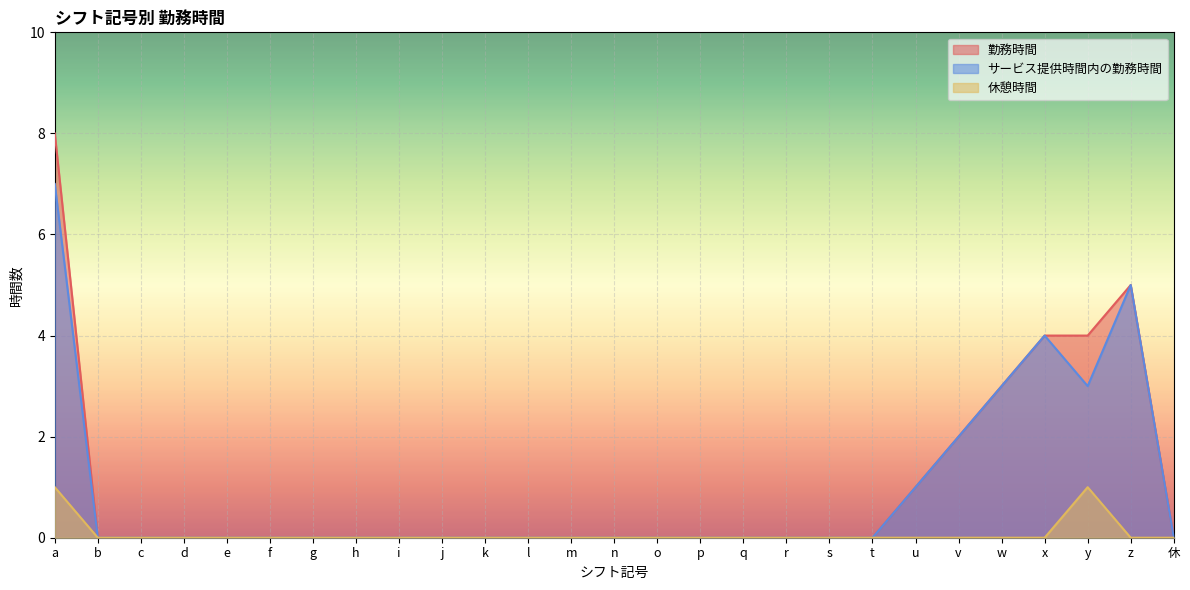

Count the number of data series in this chart.

3